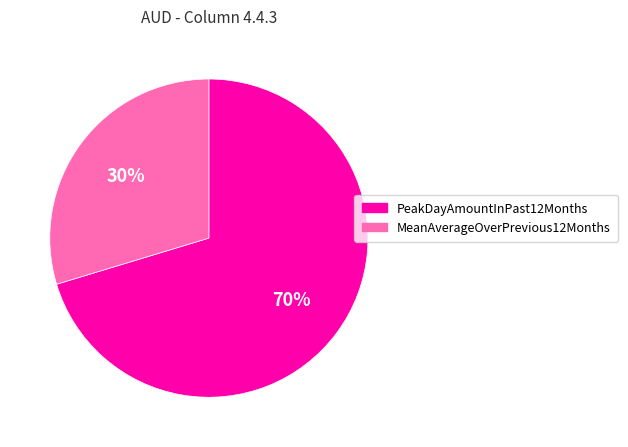

Count the number of slices in the pie.

2